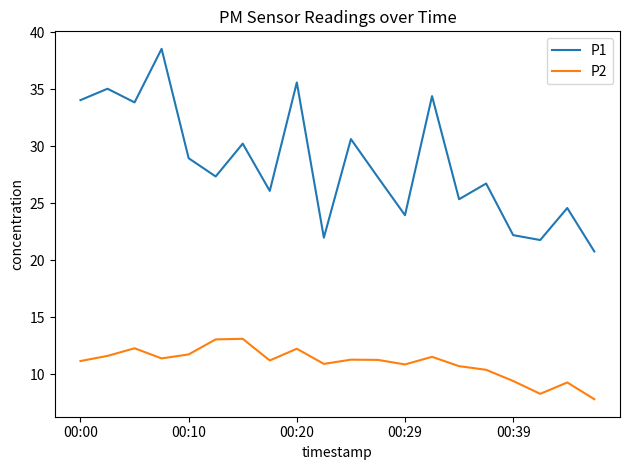

In P1, how many points are lower than both neighbors (excluding endpoints)?

7